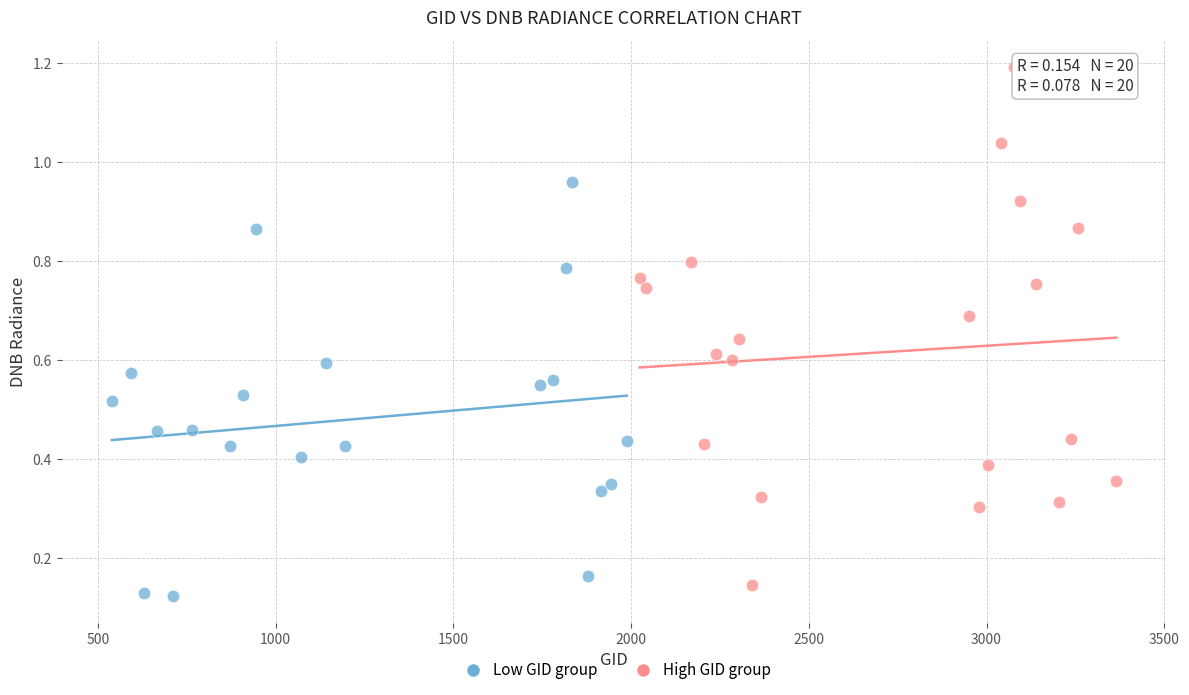

Which series contains the highest Y value?

High GID group